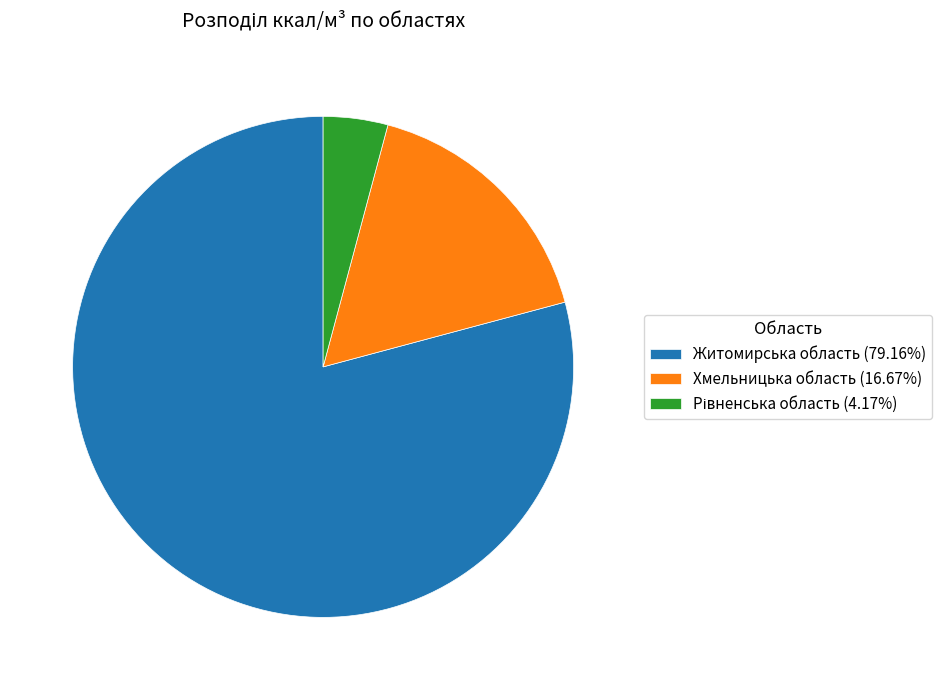

Does Житомирська область (79.16%) represent more than half of the total?

Yes